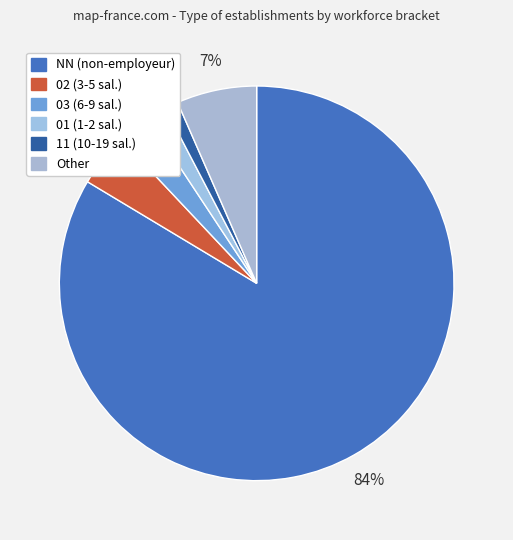

Is NN the majority of the pie?

Yes